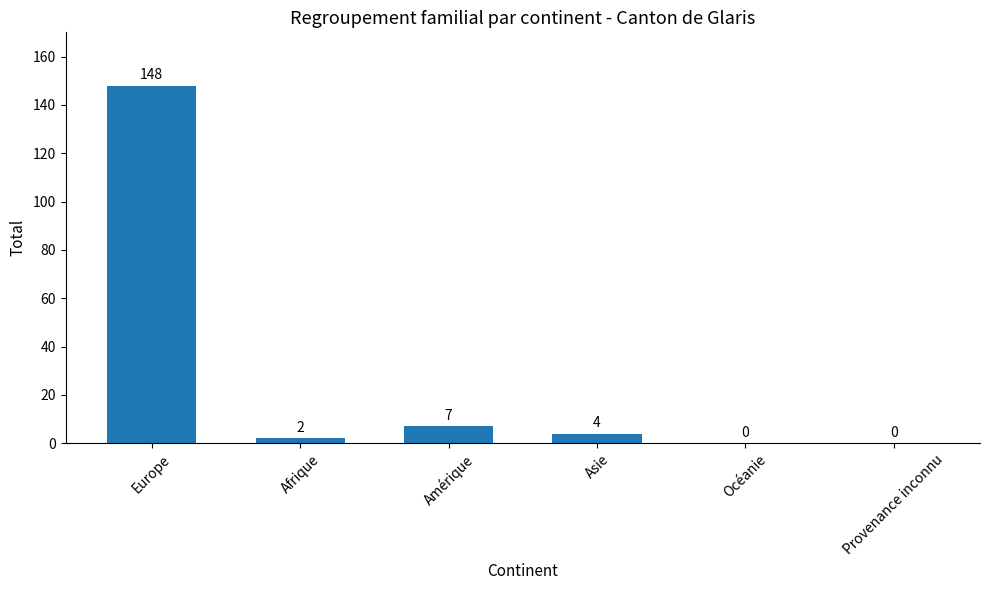

What is the sum of all values?

161